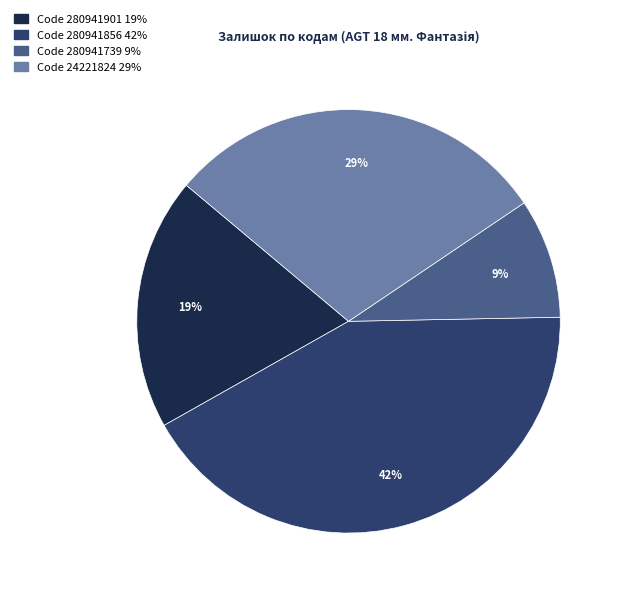

To the nearest percent, what is the difference between the largest and smallest slice percentages?

33%